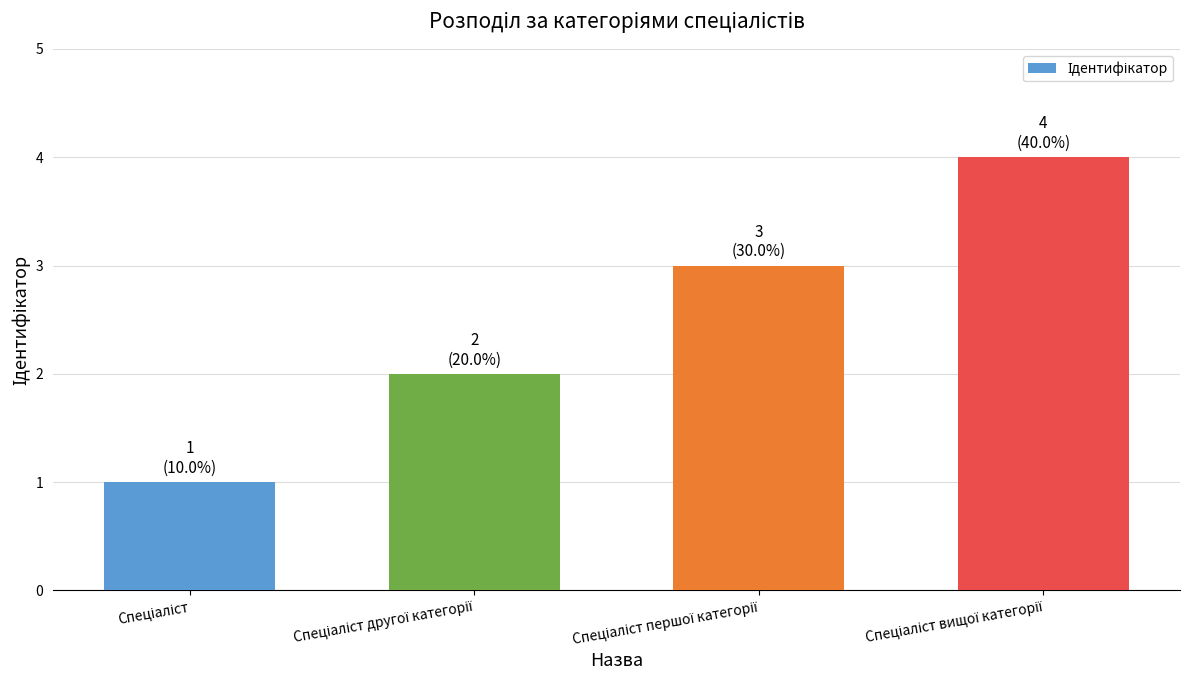

What is the value of the 4th bar from the left?

4